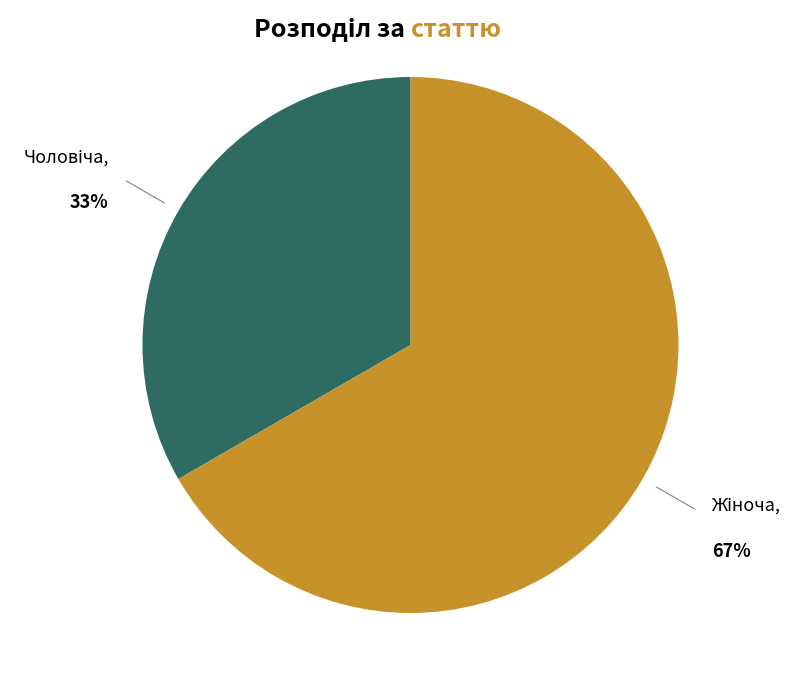

Is there any slice that represents more than half of the pie?

Yes